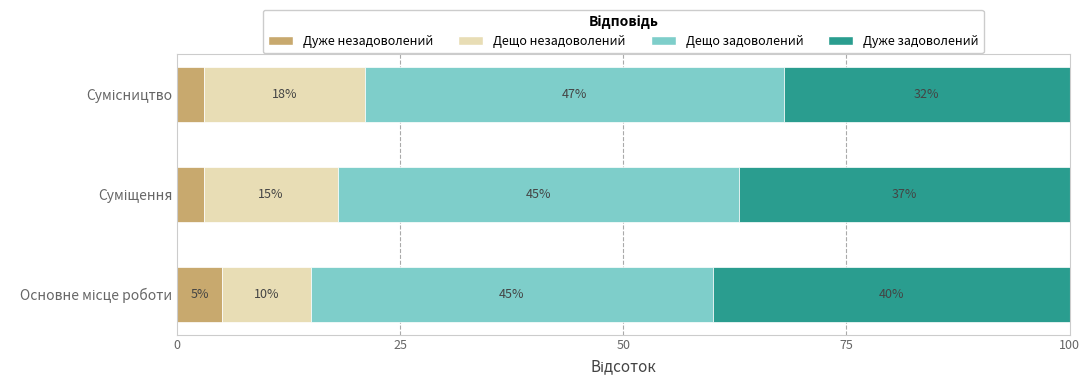

What is the maximum value for Дуже незадоволений?

5